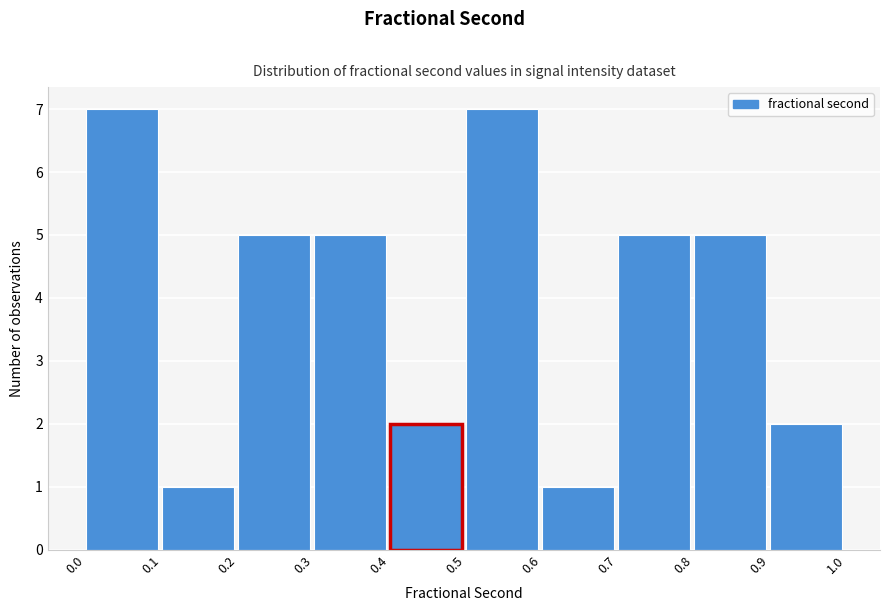

Reading left to right, transcribe this chart: for each bar, give the range it covers on the x-axis and its height. The values are not printed on the chart, so give them approximately, as read against the axis.

0.0 to 0.1: 7
0.1 to 0.2: 1
0.2 to 0.3: 5
0.3 to 0.4: 5
0.4 to 0.5: 2
0.5 to 0.6: 7
0.6 to 0.7: 1
0.7 to 0.8: 5
0.8 to 0.9: 5
0.9 to 1.0: 2